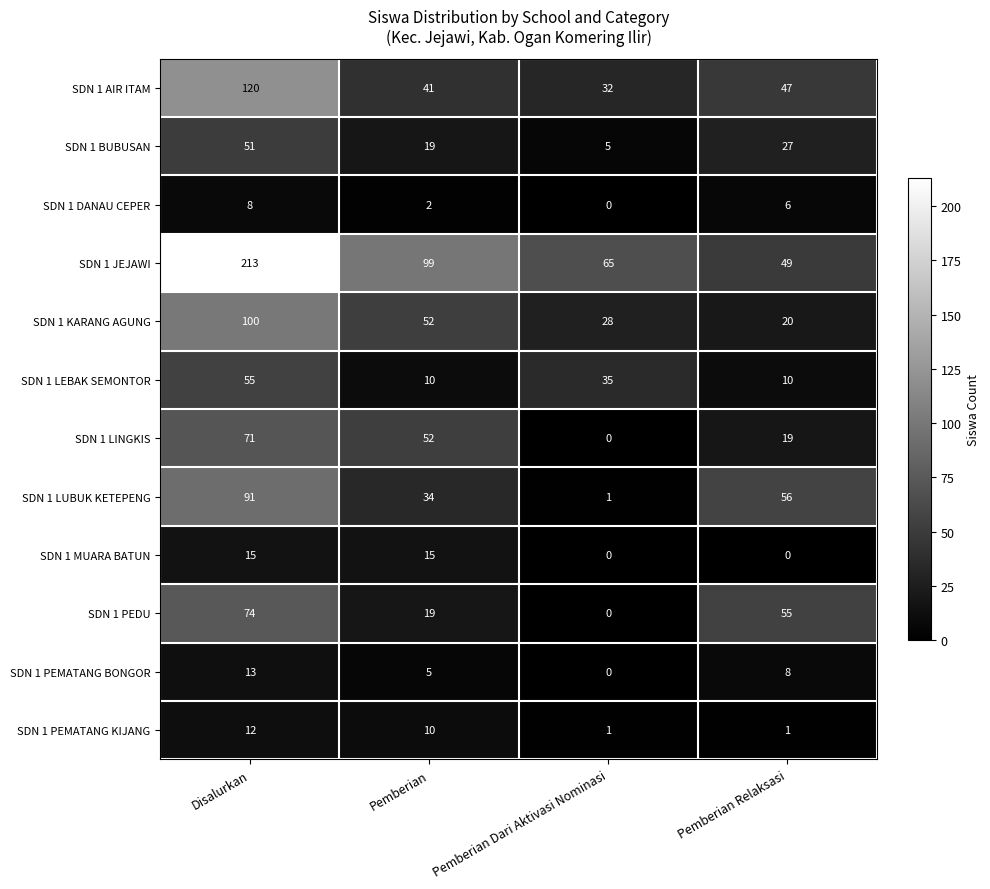

At which label does SDN 1 PEDU first exceed 55?

Disalurkan